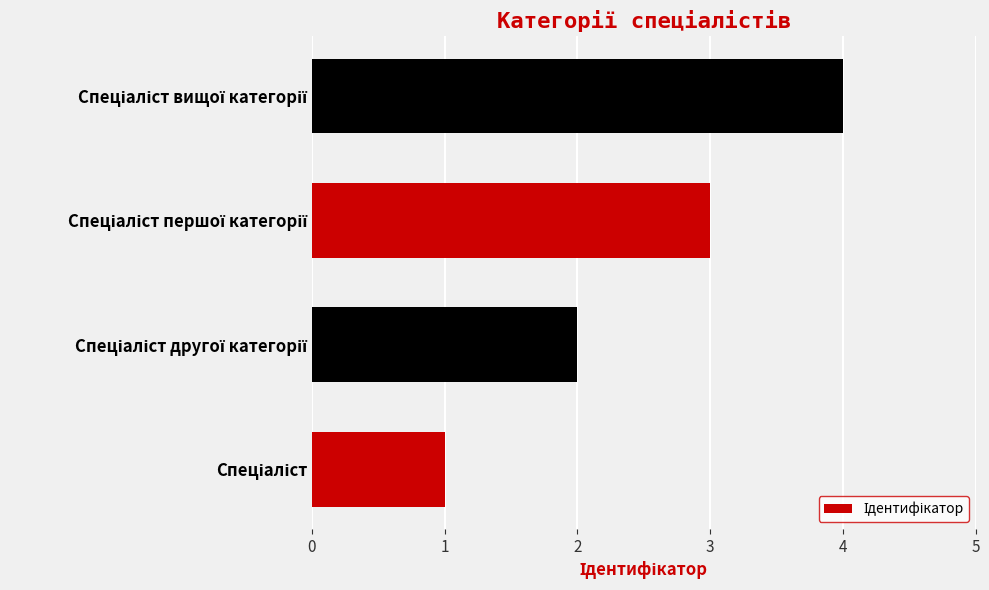

What is the sum of all values?

10